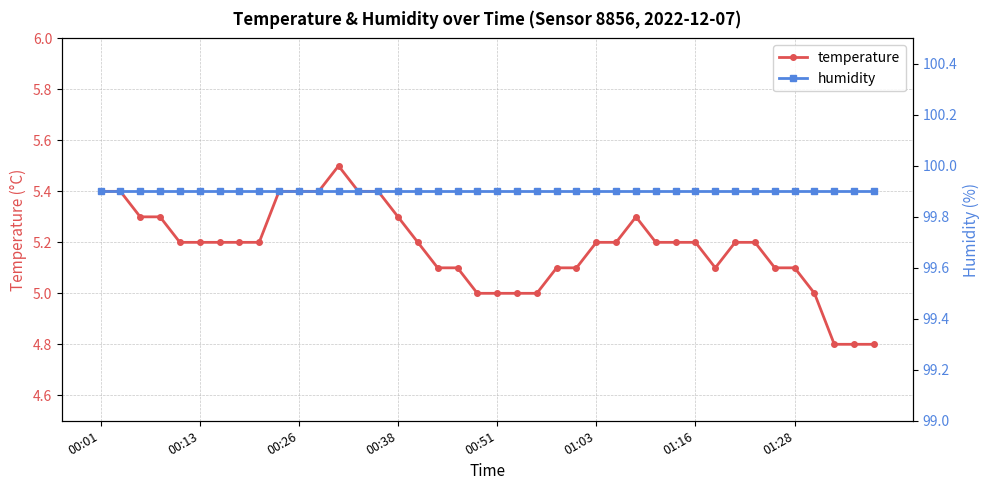

What is the difference between the highest and lowest values at 9?

94.5